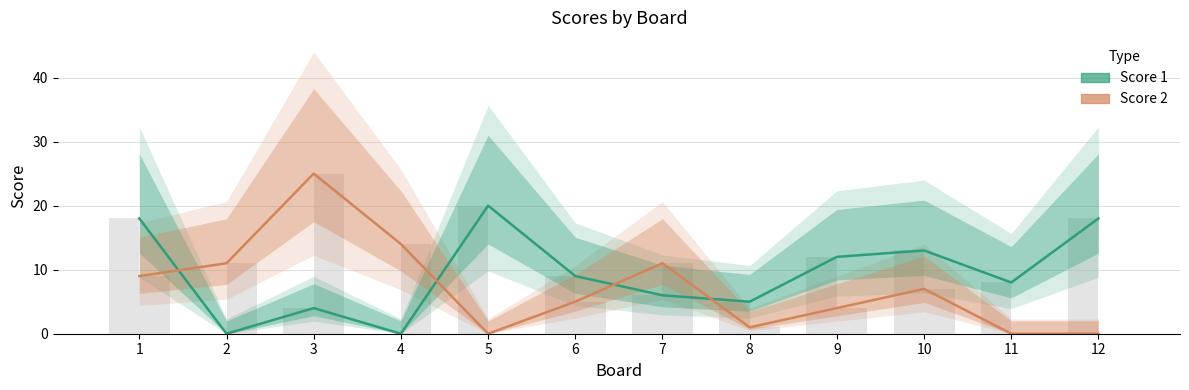

Is the value of Score 2 at 10 greater than the value of Score 1 at 10?

No